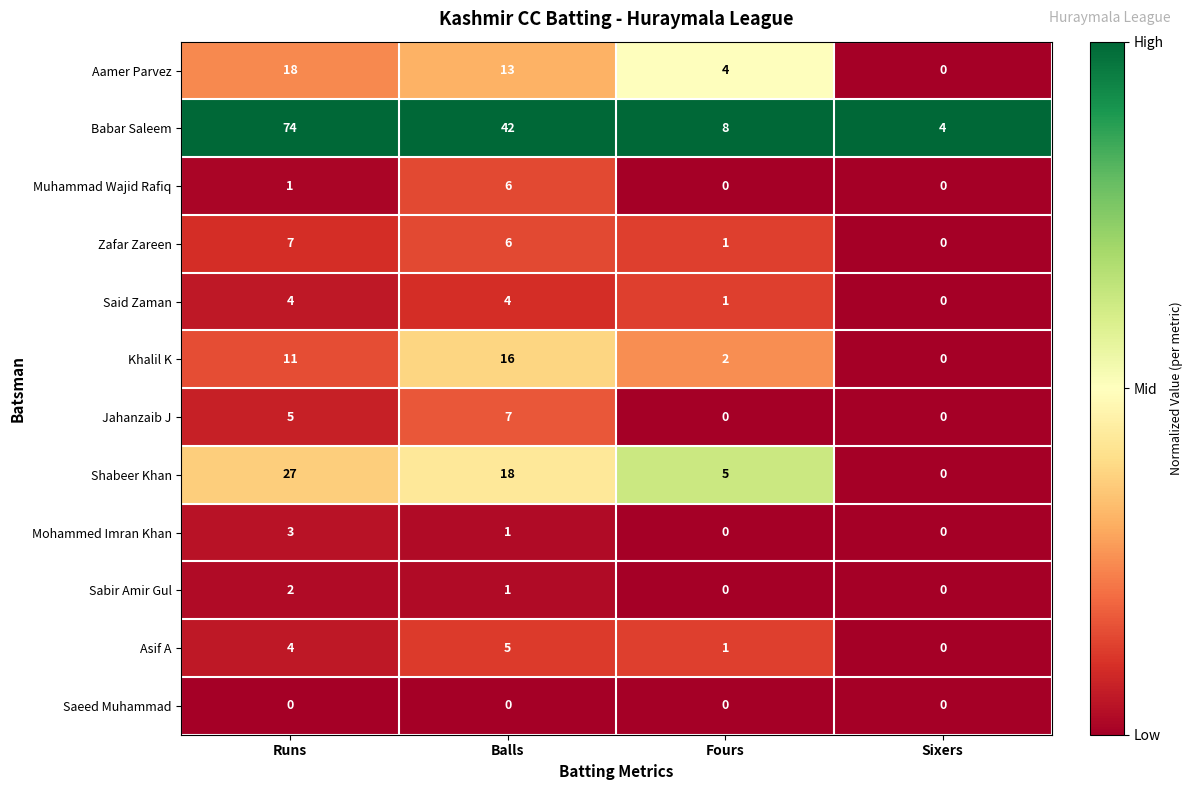

At which label does Zafar Zareen reach its minimum?

Sixers